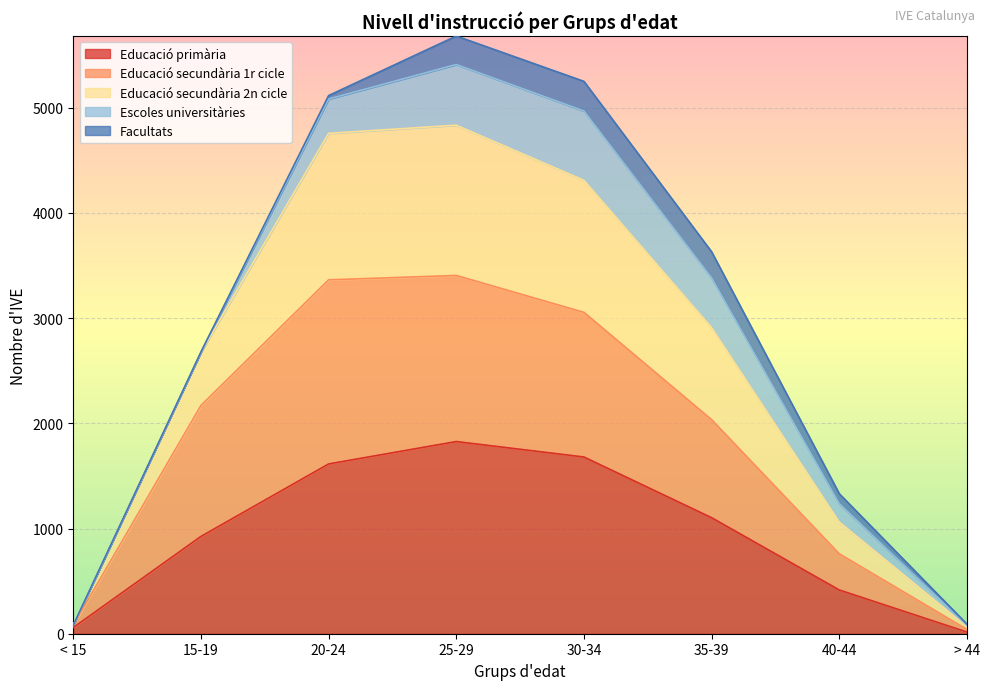

What is the maximum value for Educació primària?

1827